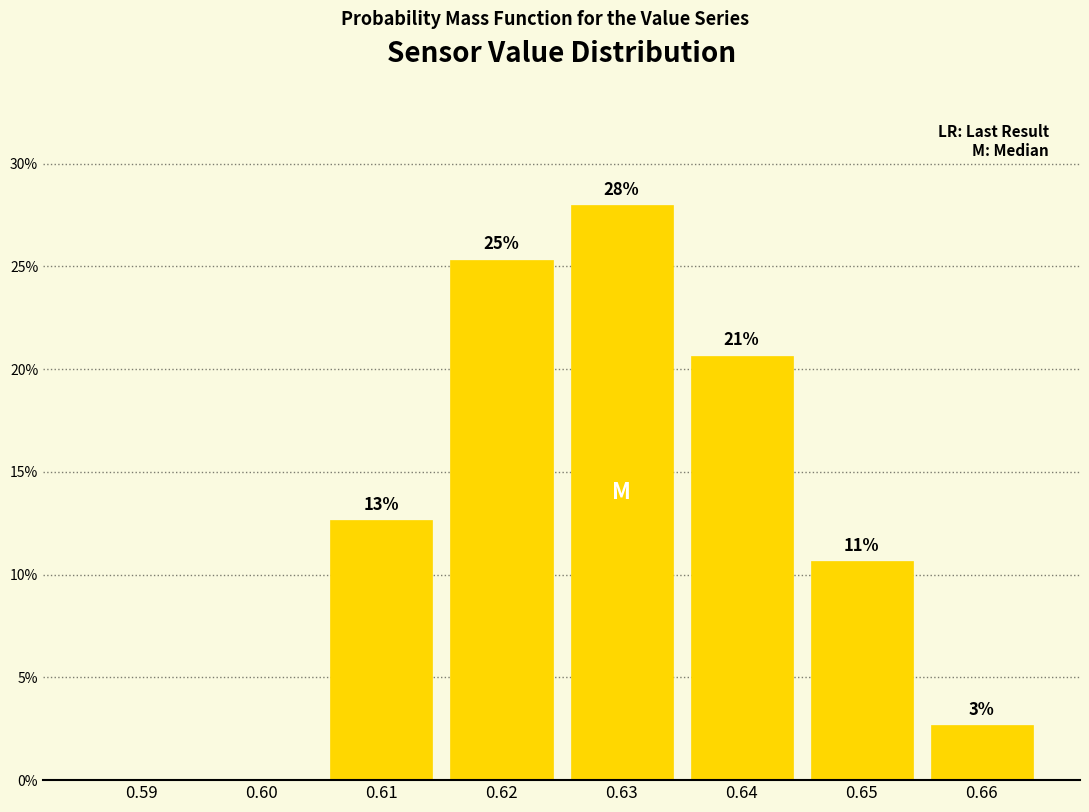

Are the bars horizontal?

No